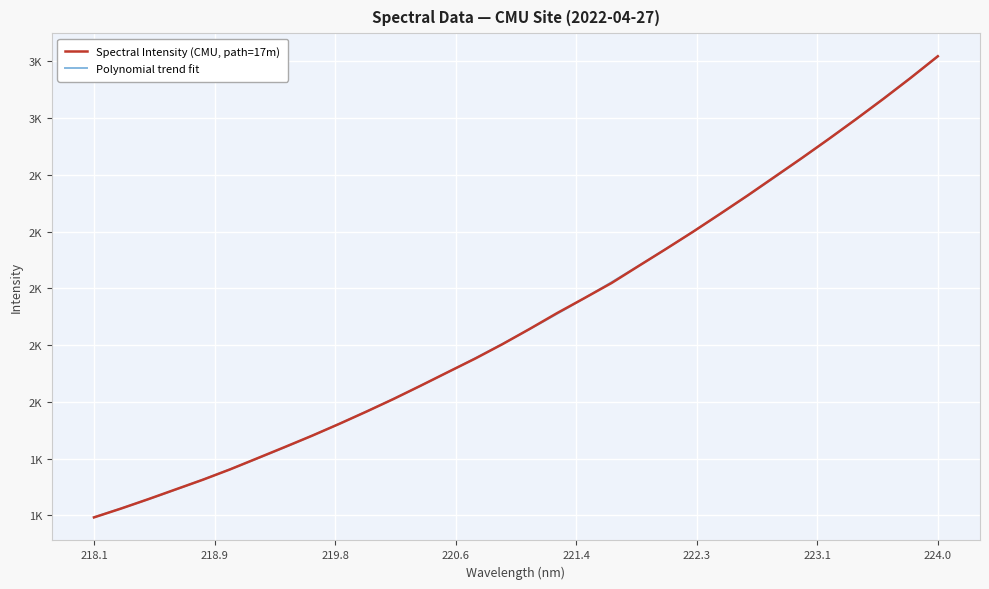

What position from the left is 220.3533?

13